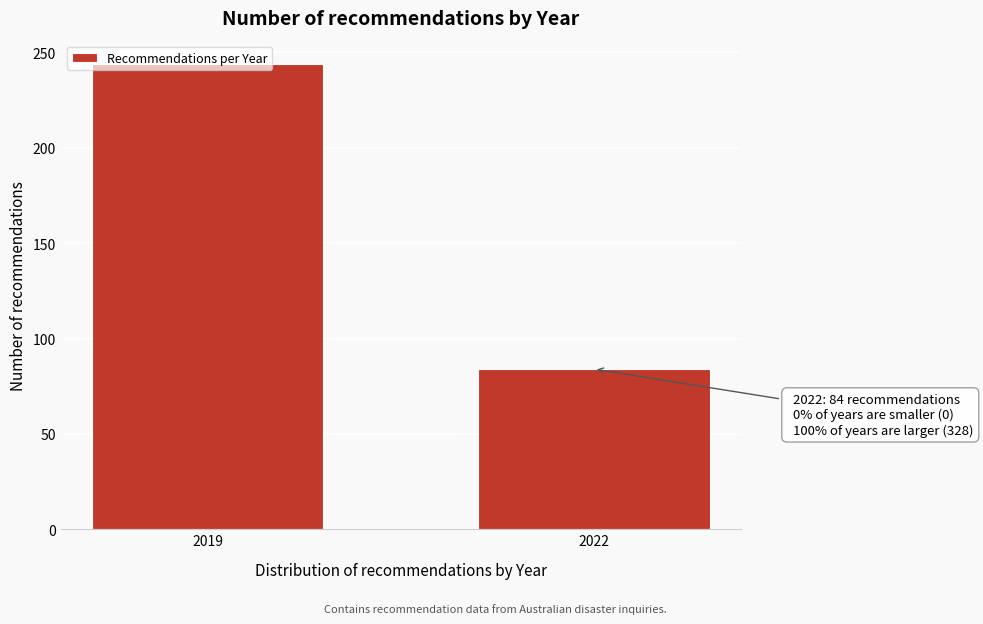

True or false: the data shows 438 at 2019.

False